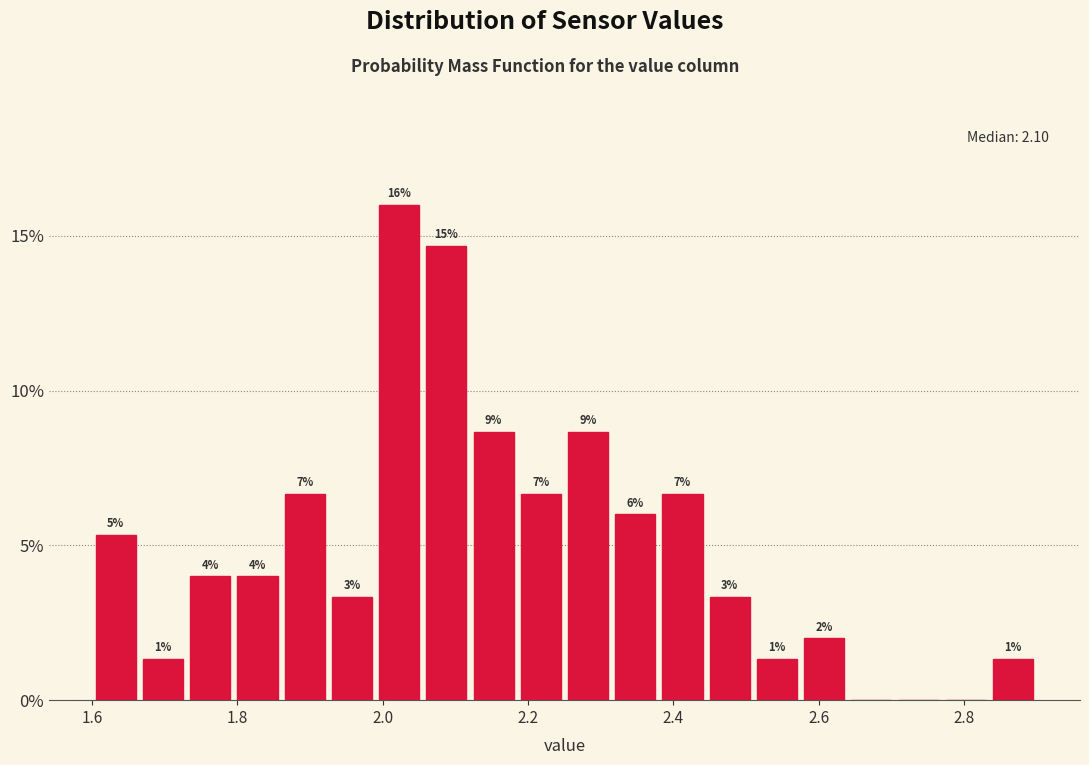

Read against the x-axis, roughly where is the centre of the tallest bar?

2.02